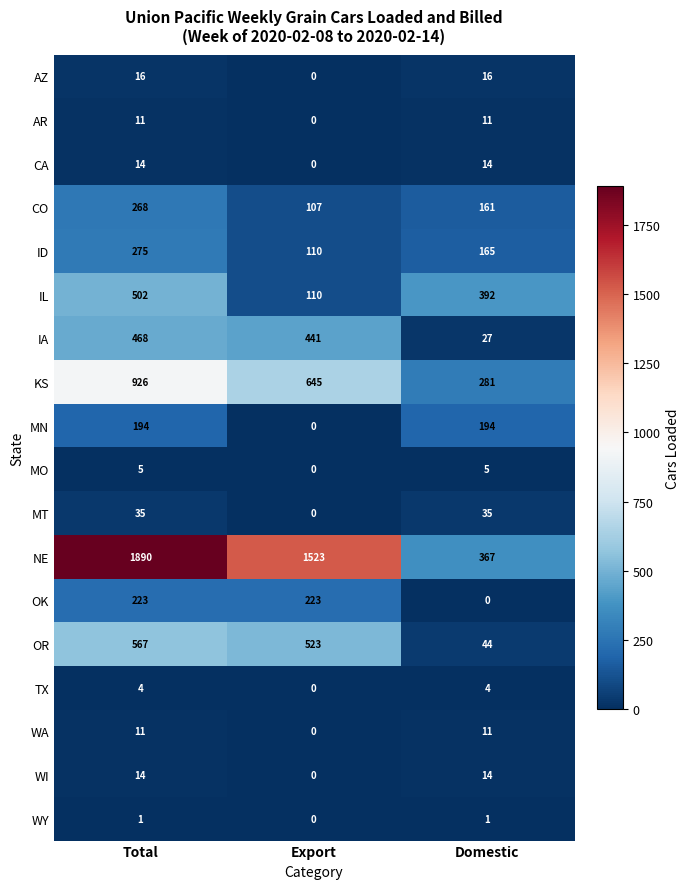

At which label does CO reach its minimum?

Export